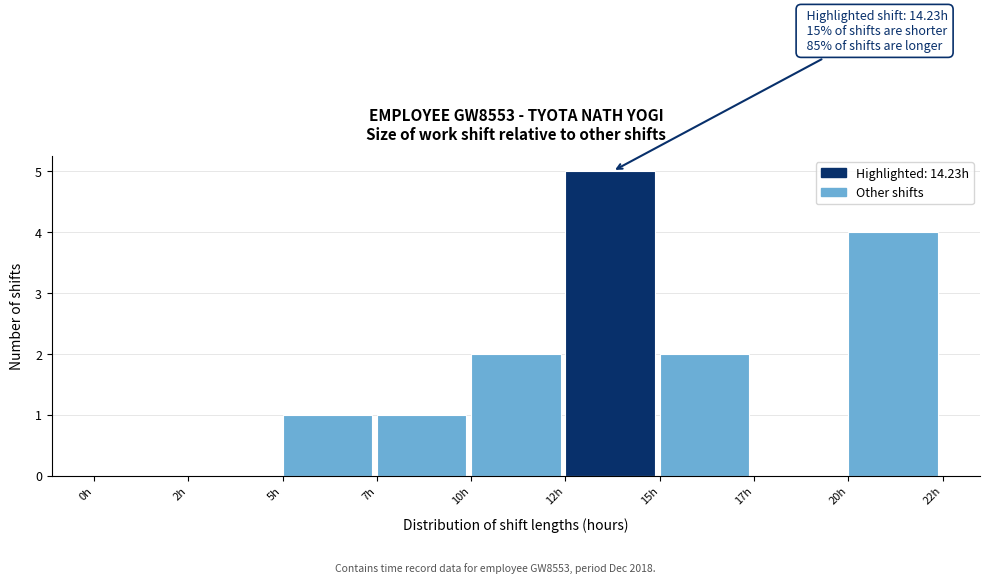

Reading left to right, what are all the values shown in this chart?

0h=0	2h=0	5h=1	7h=1	10h=2	12h=5	15h=2	17h=0	20h=4